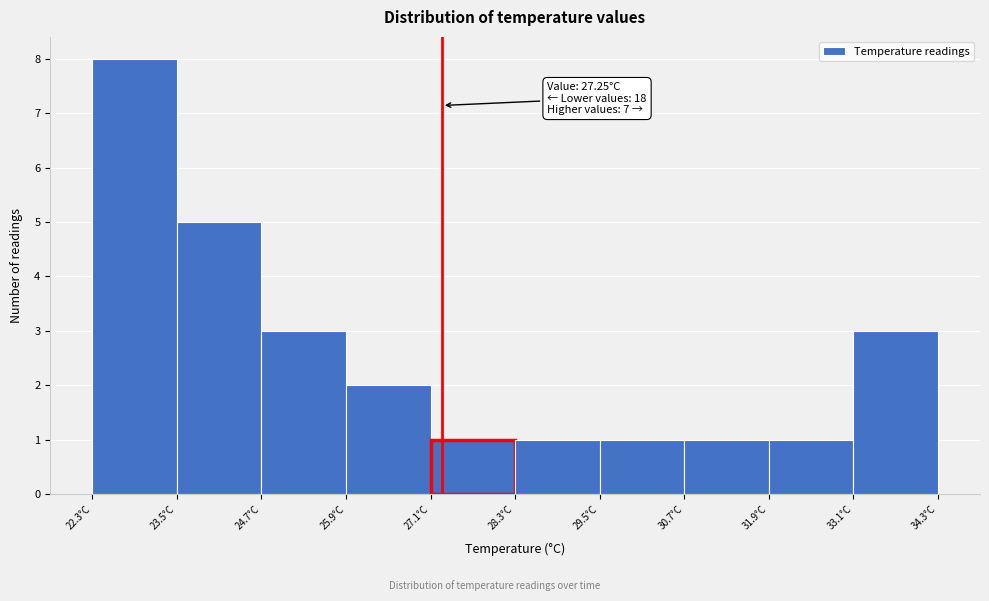

Over which range of the x-axis is the bar tallest?

22.2 to 23.4